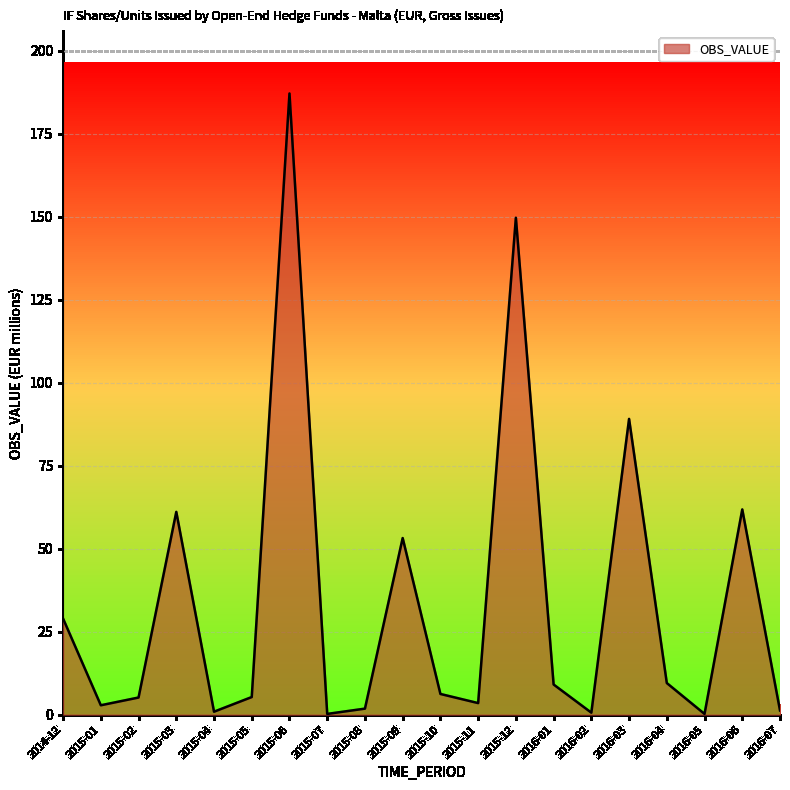

What is the difference between the maximum and minimum values?

186.9